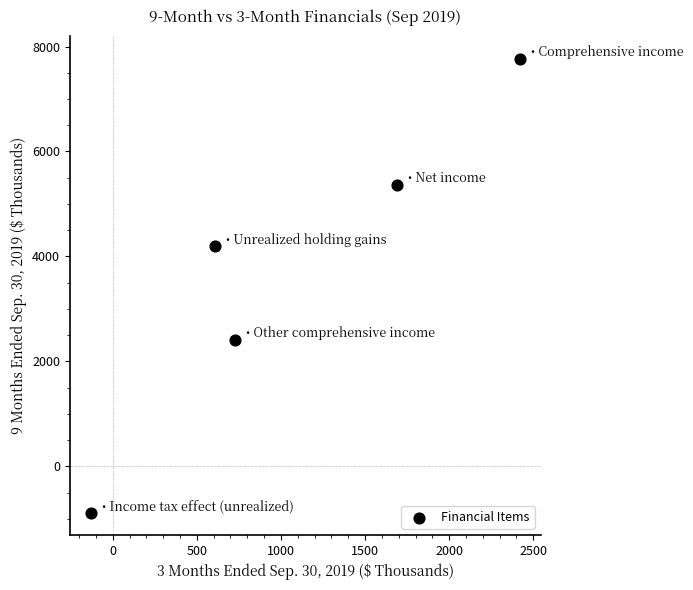

What Y value in the scatter plot is closest to 3441?

4191